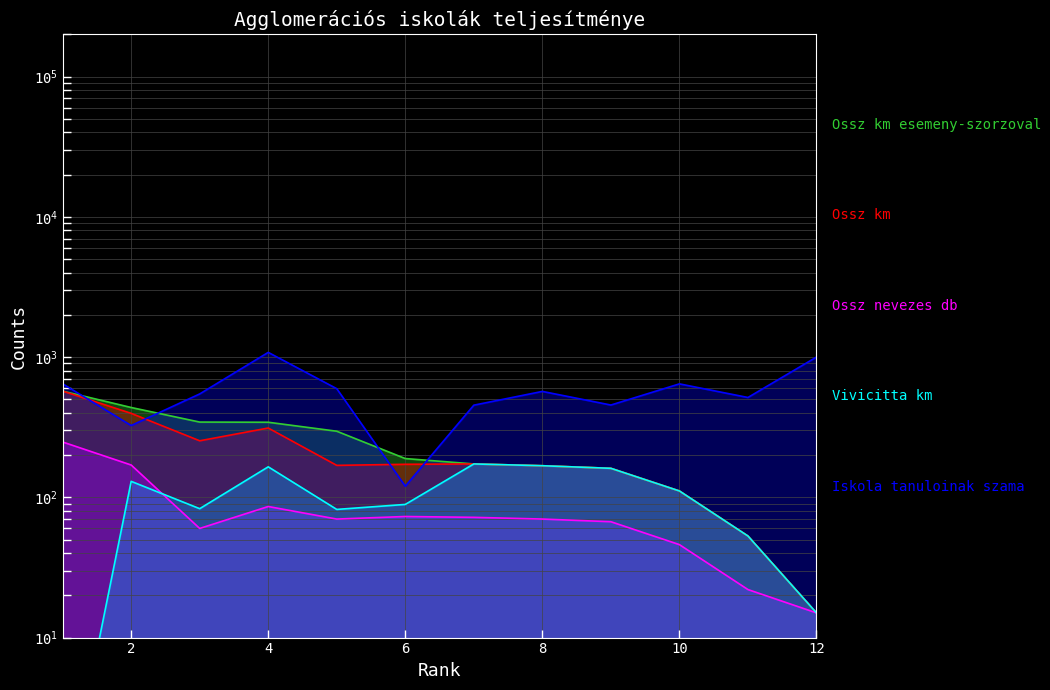

What is the difference between the second highest and minimum values in the Ossz km esemeny­szorzoval series?

422.0